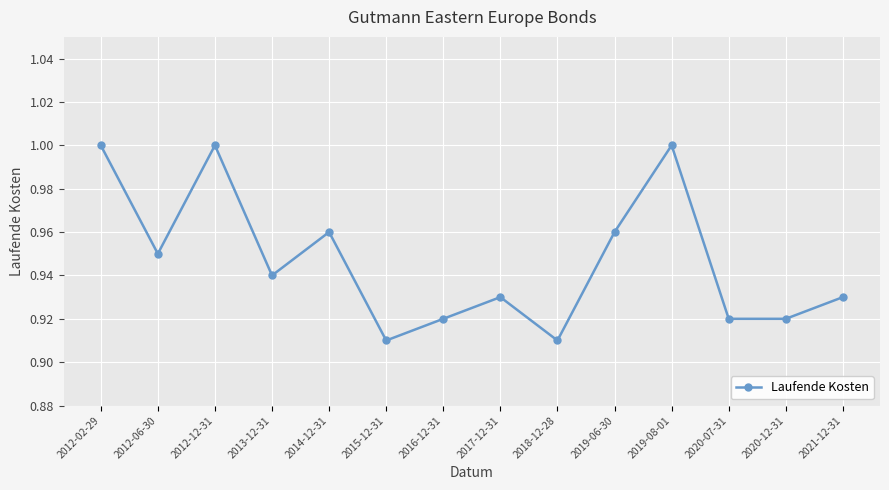

What position from the left is 2012-02-29?

1